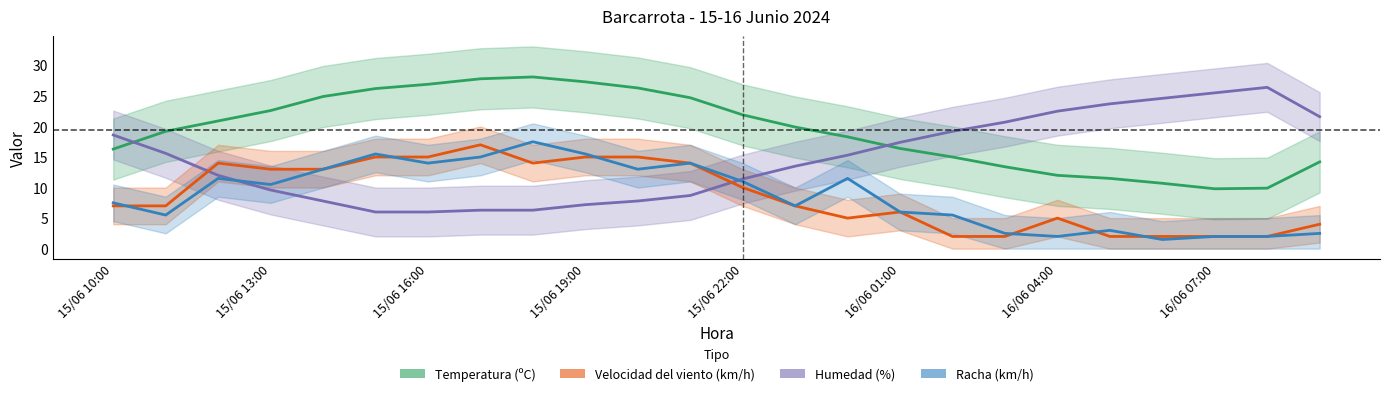

What is the difference between the second highest and second lowest values in the Velocidad del viento (km/h) series?

13.0